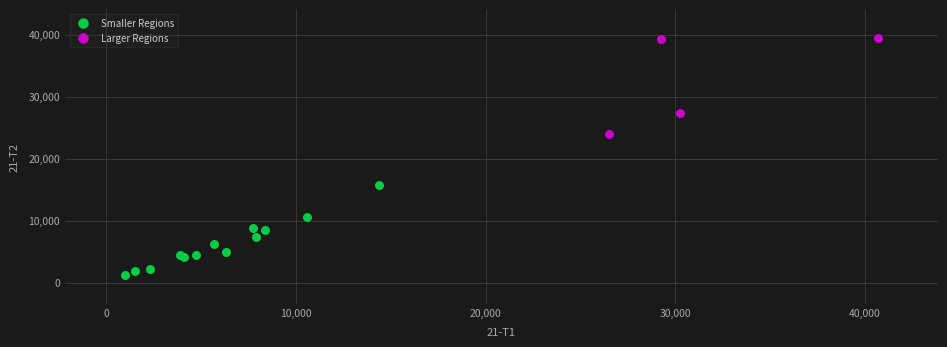

Which series reaches the minimum Y coordinate?

Smaller Regions